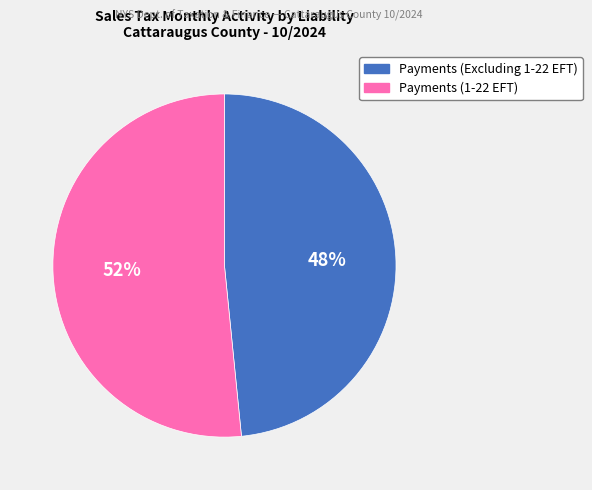

How many slices are in this pie chart?

2